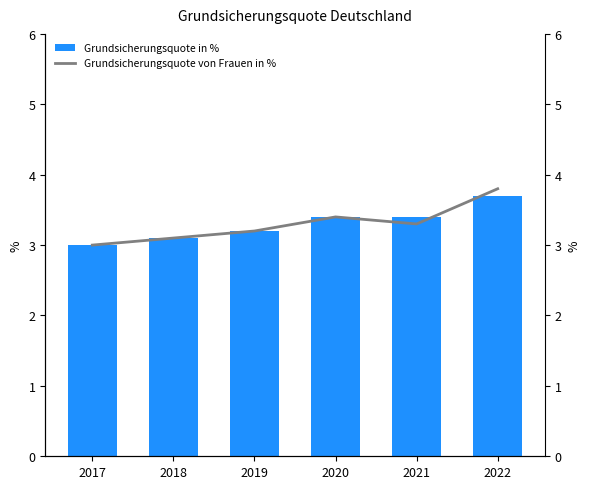

At which label does Grundsicherungsquote von Frauen in % reach its minimum?

2017